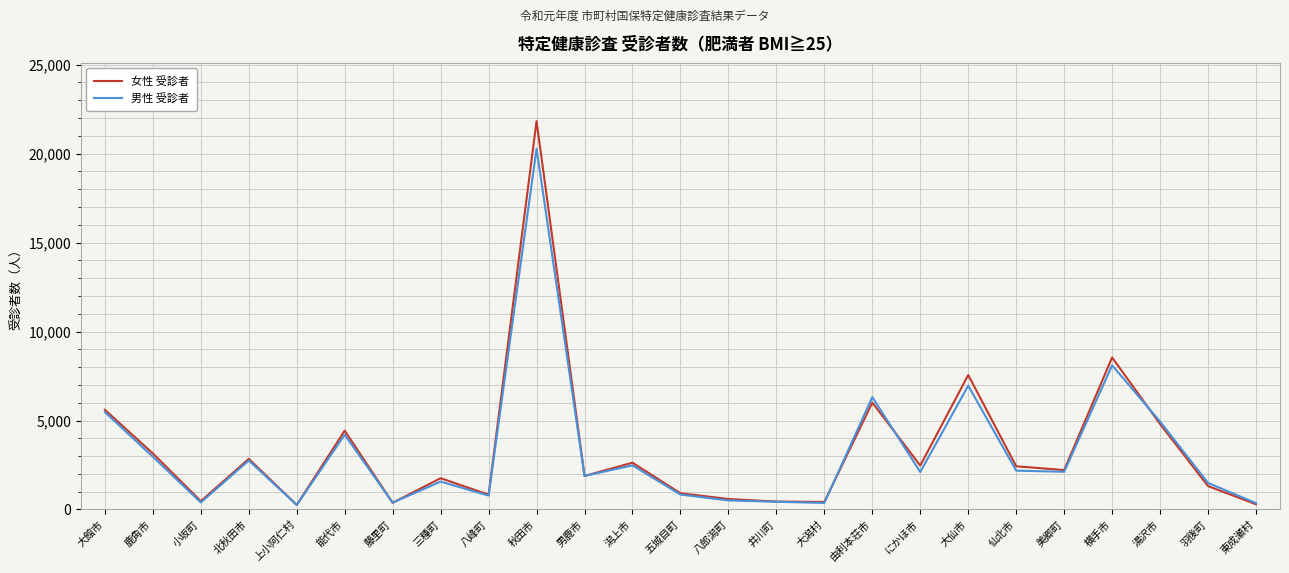

True or false: 男性 受診者 has more than 0 points higher than both neighbors.

True